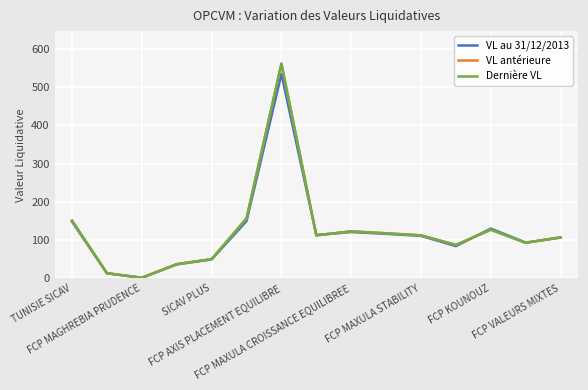

Which series has the largest range (max minus min)?

Dernière VL